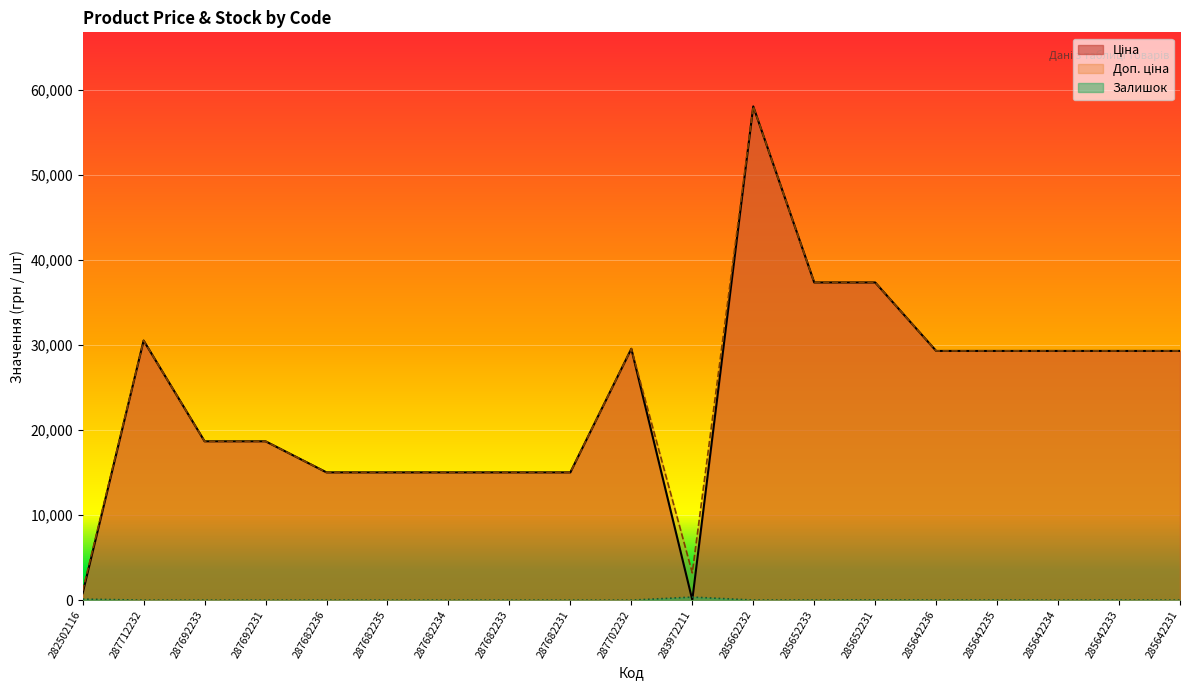

Where does the Доп. ціна series first go above 29294?

287712232